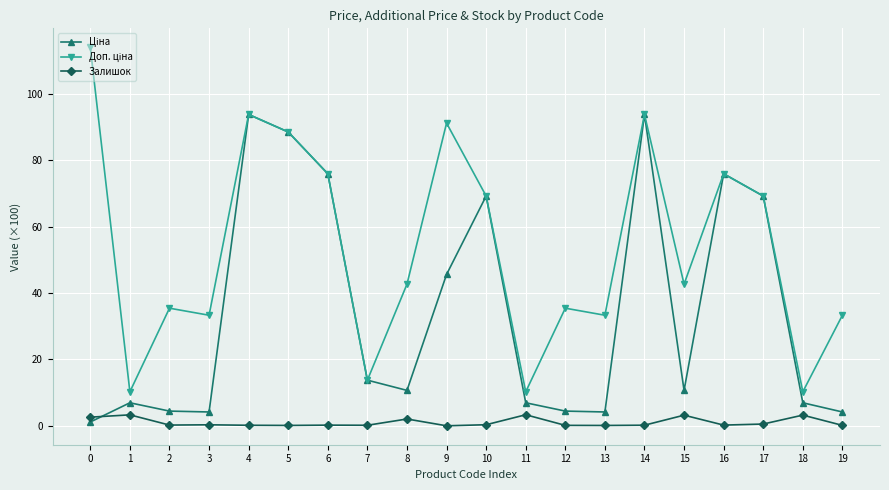

What is the maximum value for Залишок?

3.3